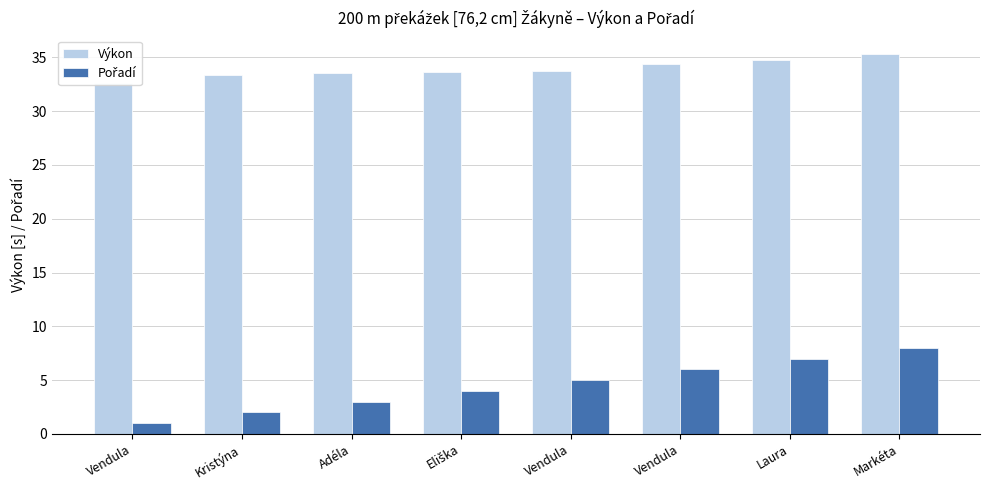

The value of Pořadí at Adéla is 4.9. True or false?

False